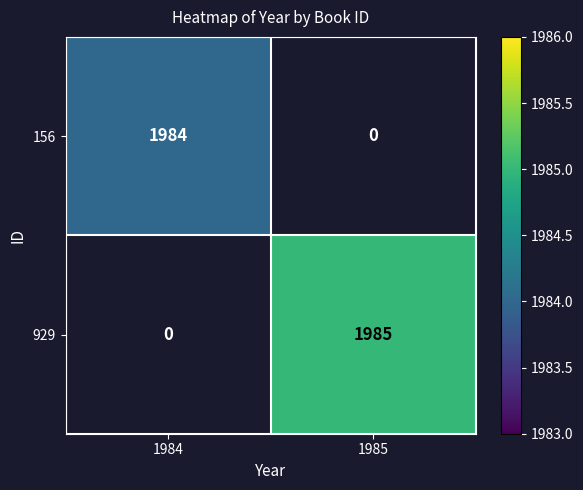

Is the value of 156 at 1984 greater than the value of 929 at 1985?

No